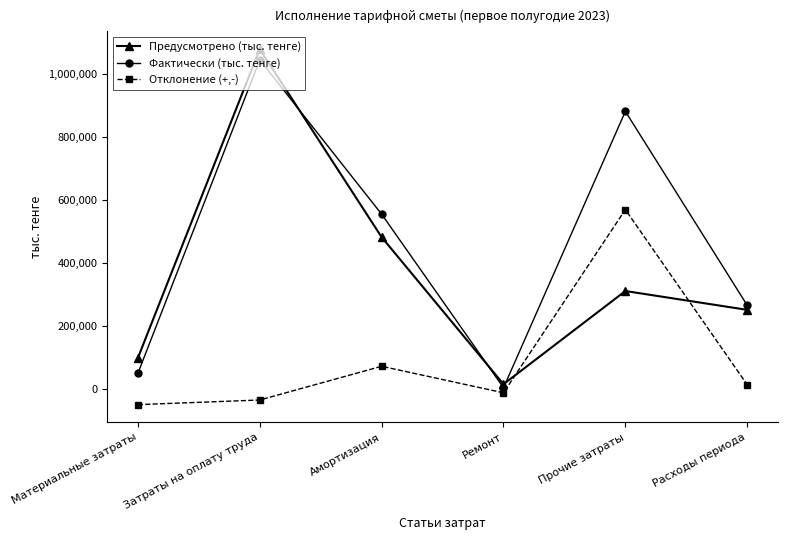

What is the sum of all Отклонение (+,-) values?

562587.5